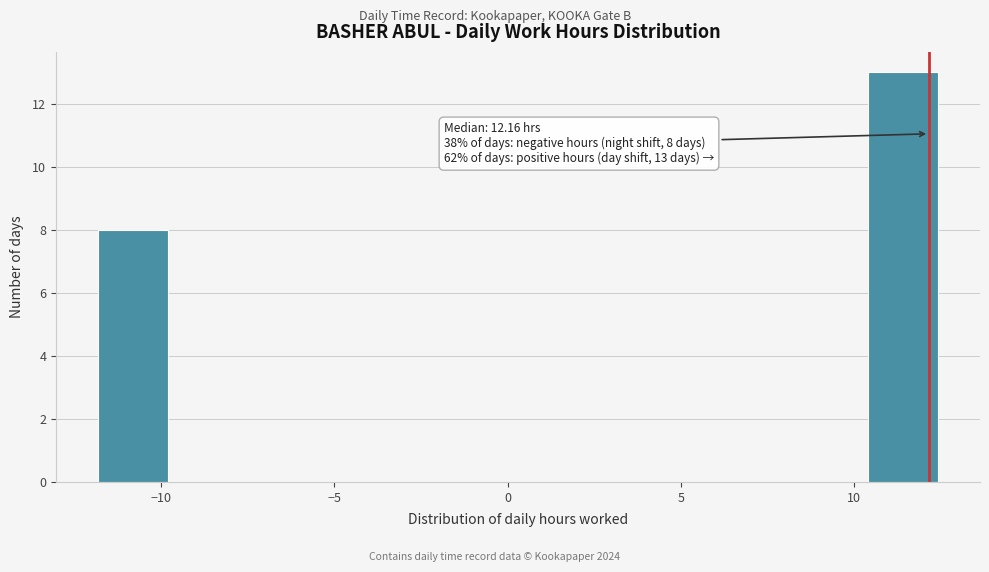

Which range on the x-axis has the tallest bar?

10.5 to 12.5